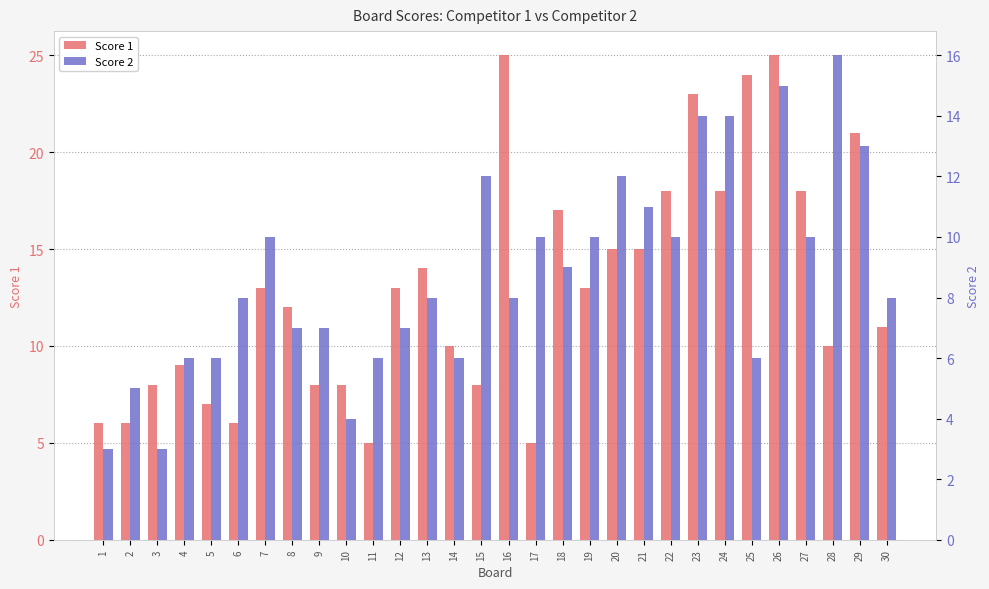

Is it true that Score 1 equals 36 at 26?

False